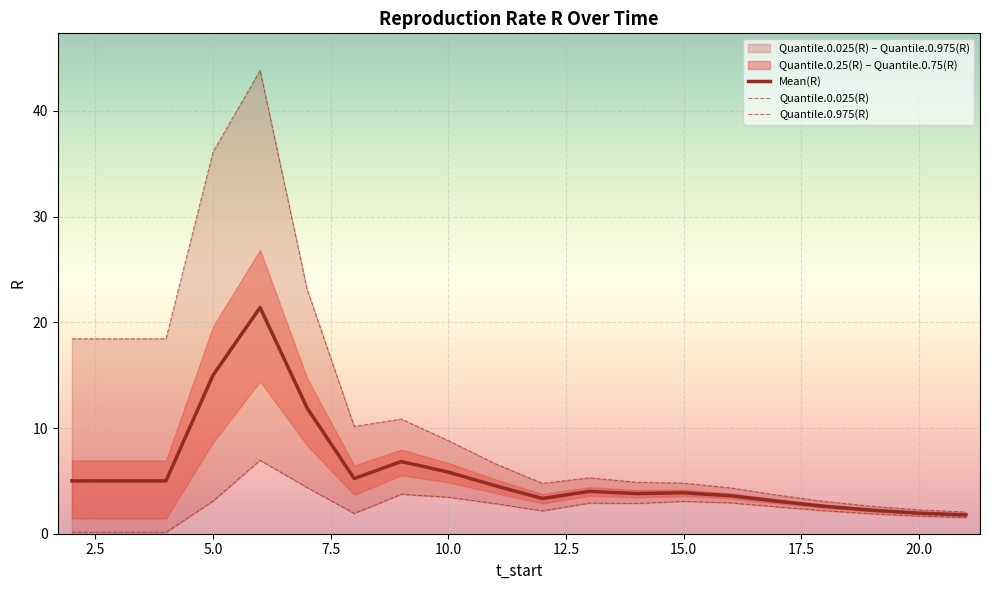

True or false: Quantile.0.975(R) and Quantile.0.025(R) cross at least once.

False